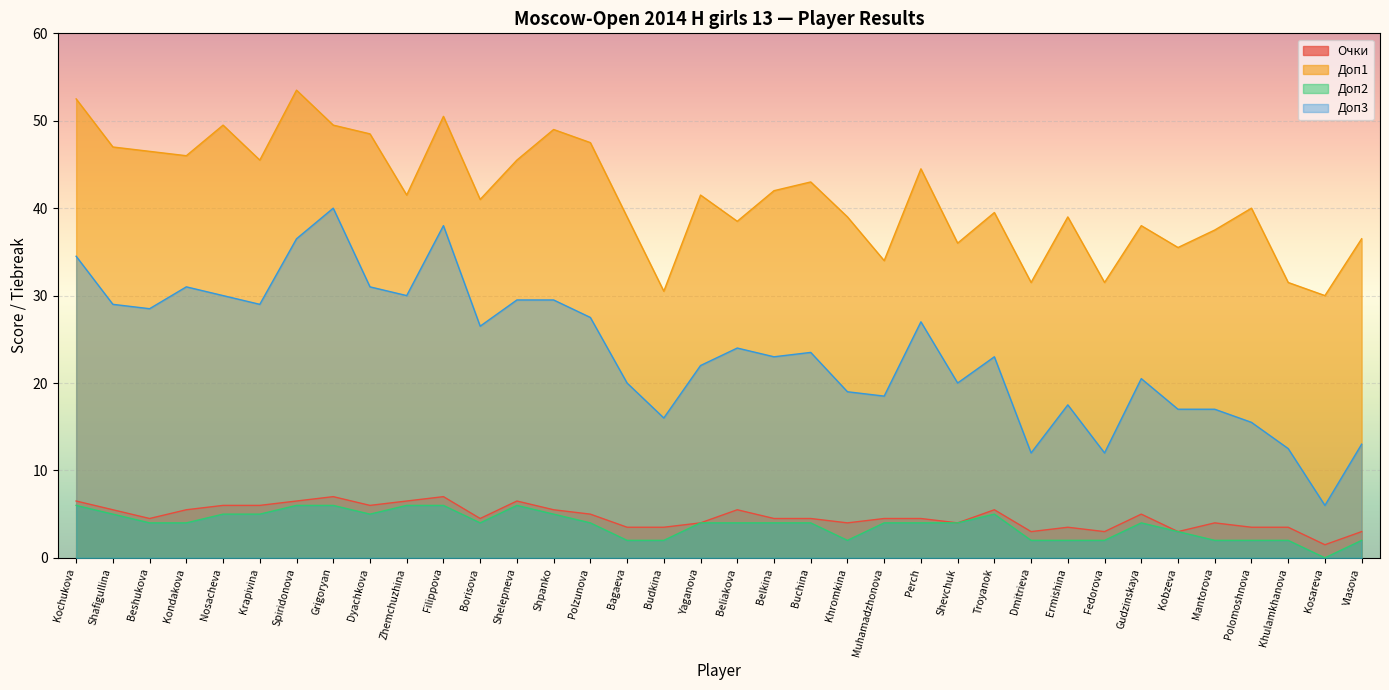

How many values in the Доп1 series are below 41?

17